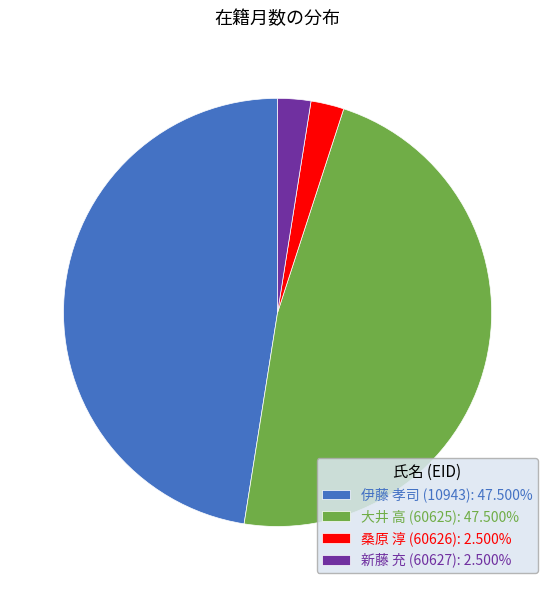

Approximately how many times larger is the value at 新藤 充 (60627) compared to 桑原 淳 (60626)?

1.0